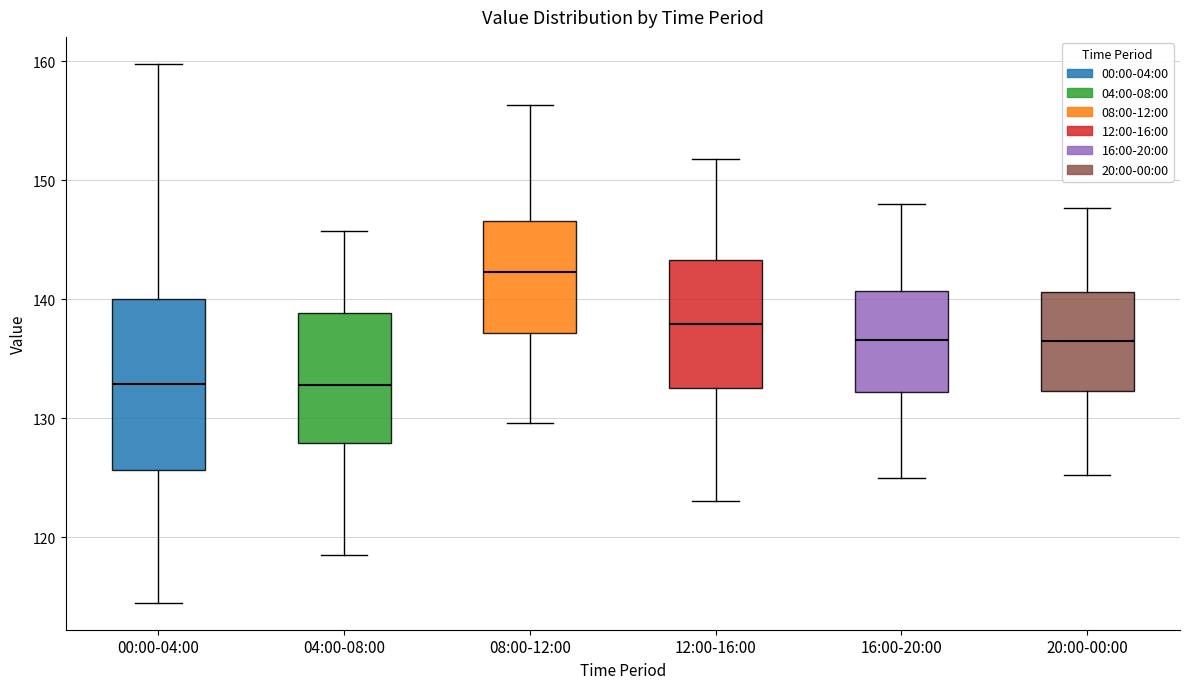

Reading left to right, read every box against the y-axis: the position of its median line, the range the box covers, and the ends of its whiskers. The values are not printed on the chart, so give them approximately, as read against the axis.

00:00-04:00: median 133, box 126 to 140, whiskers 114 to 160
04:00-08:00: median 133, box 128 to 139, whiskers 119 to 146
08:00-12:00: median 142, box 137 to 147, whiskers 130 to 156
12:00-16:00: median 138, box 133 to 143, whiskers 123 to 152
16:00-20:00: median 137, box 132 to 141, whiskers 125 to 148
20:00-00:00: median 136, box 132 to 141, whiskers 125 to 148